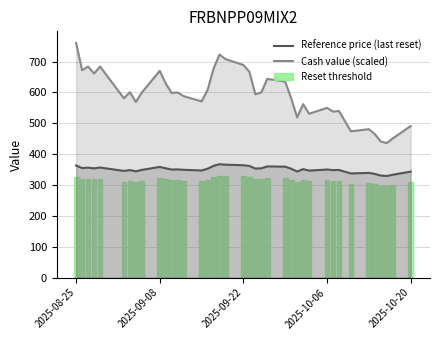

How many values in the Reset threshold series exceed 315?

22